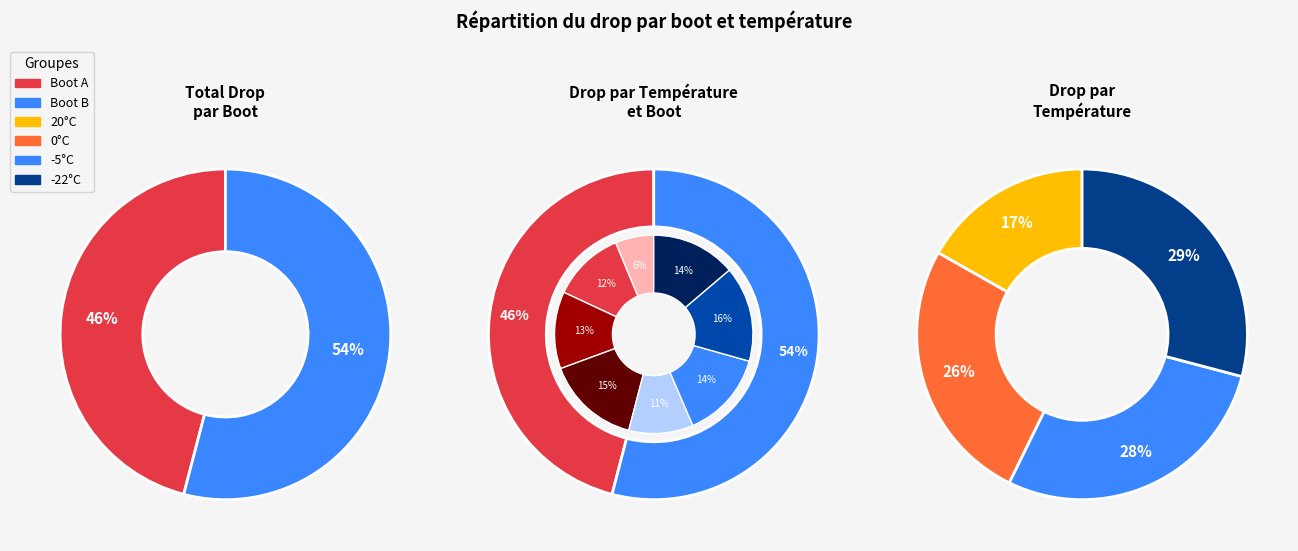

Is it true that 19 is 1% of the pie?

False